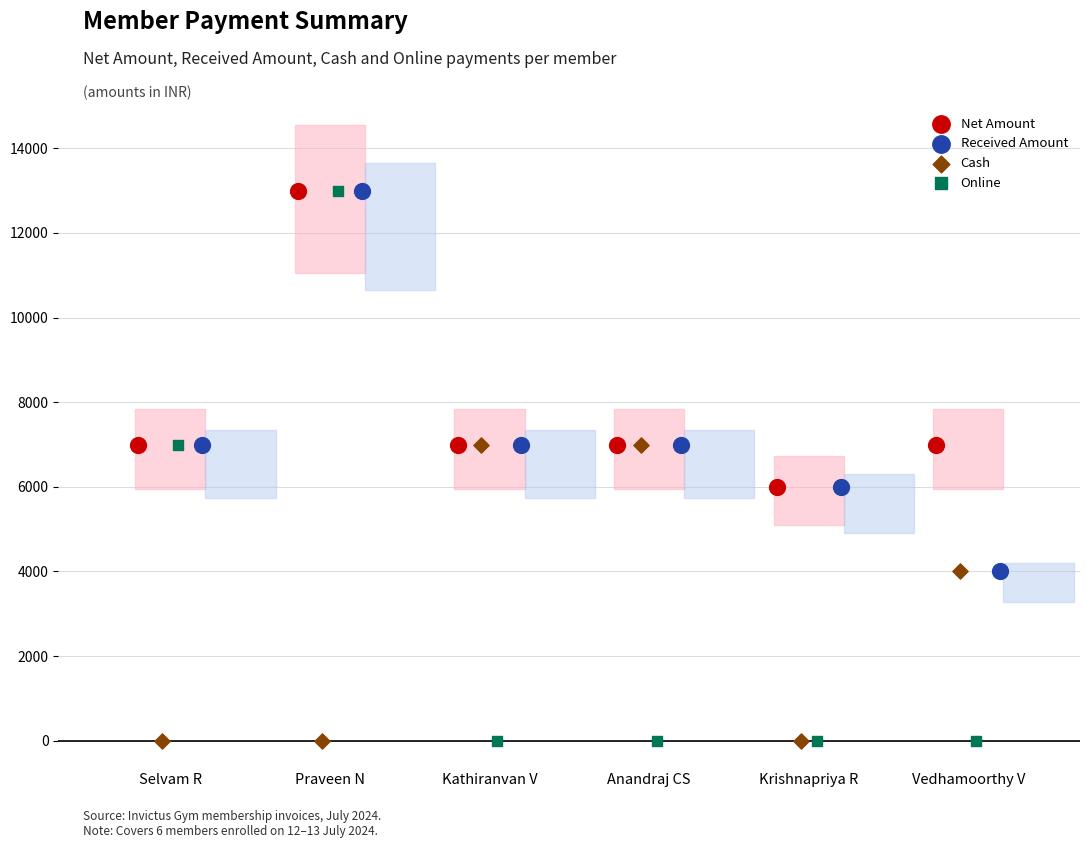

Which series has the largest Y range (max minus min)?

Online